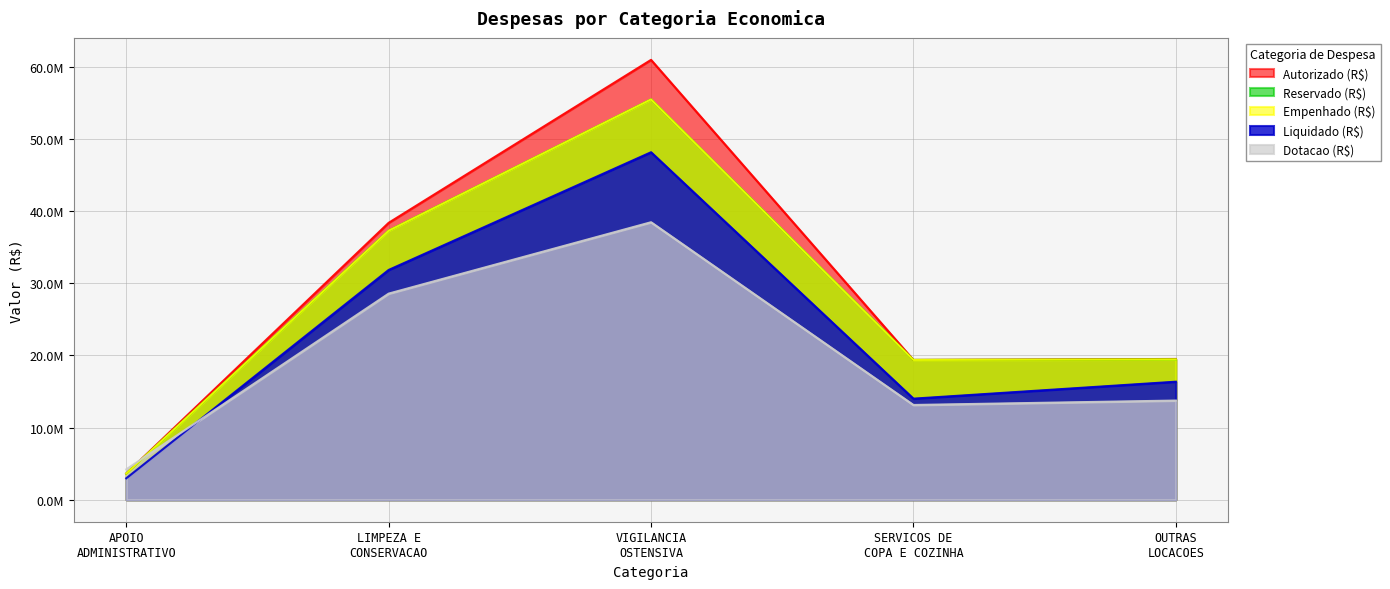

What is the label of the 1st point from the left?

APOIO ADMINISTRATIVO